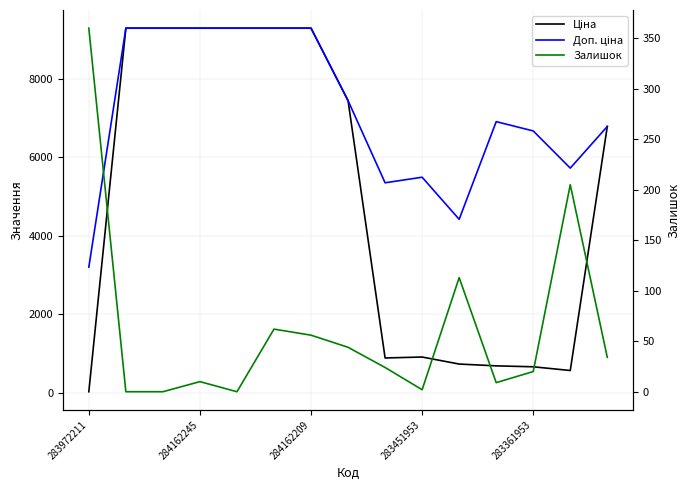

Which series has the largest total across all categories?

Доп. ціна